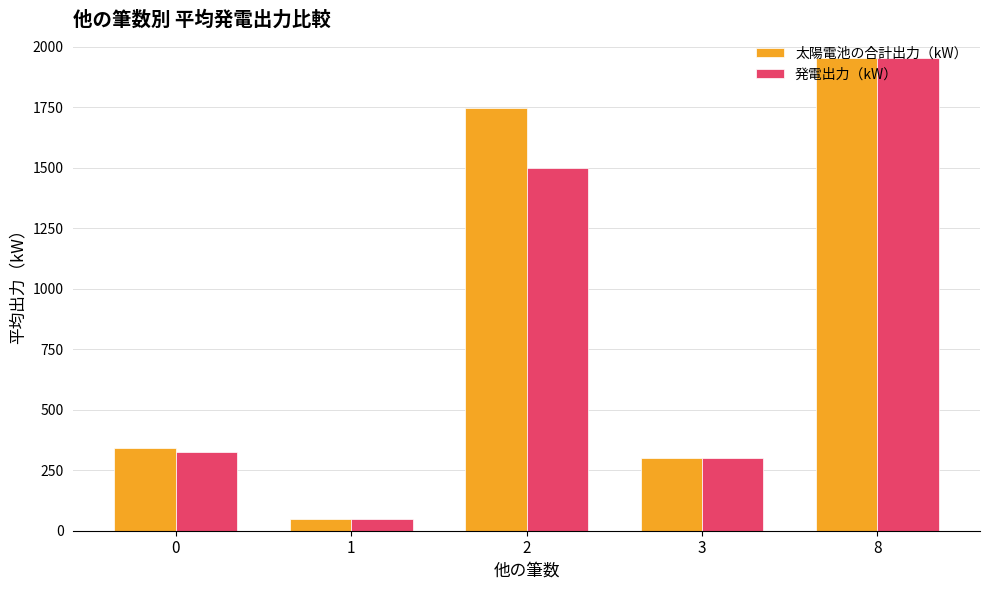

What is the approximate value of 発電出力（kW） at 3?

301.2